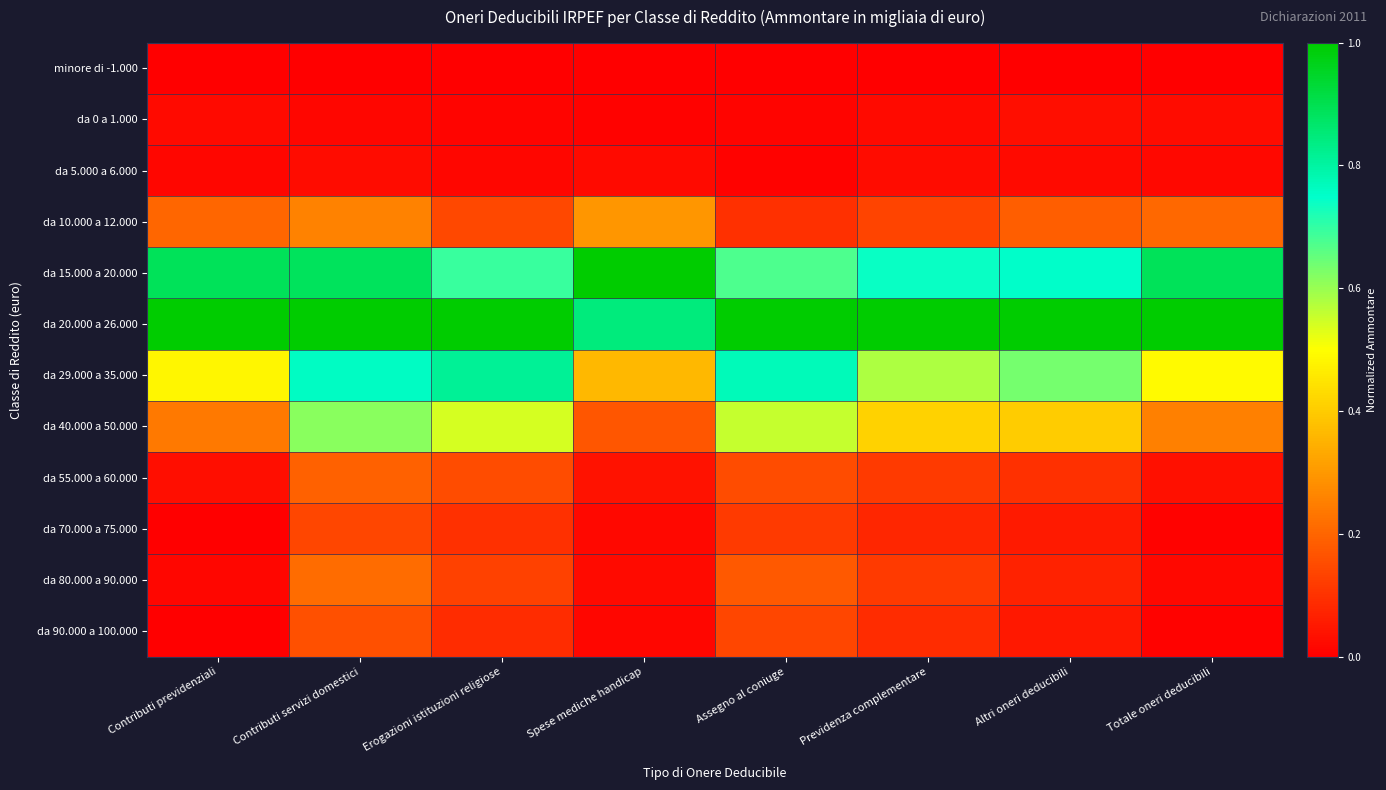

At how many categories does at least one series exceed 0?

8